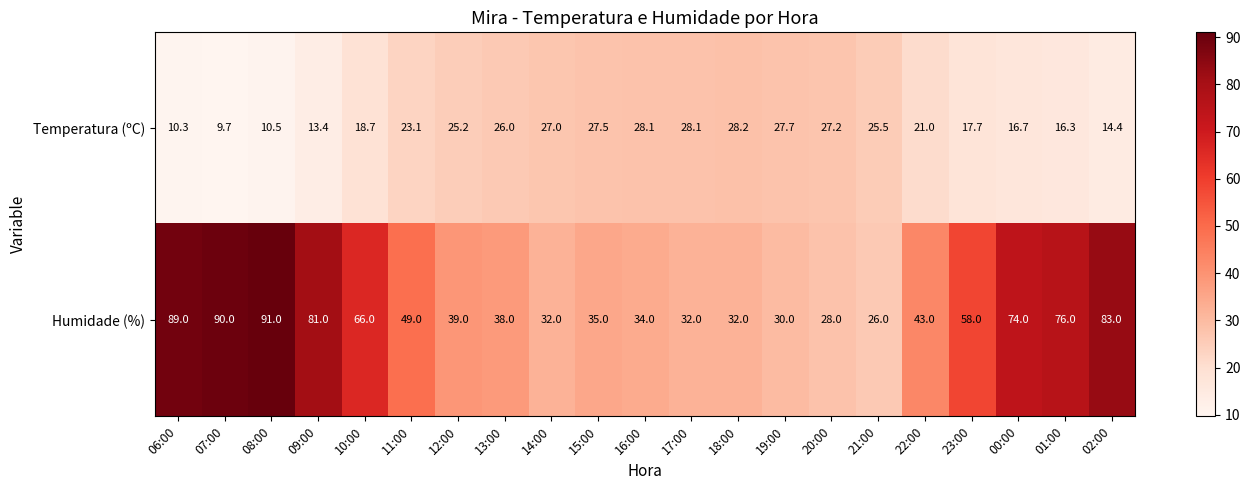

At which label is Humidade (%) closest to 58?

23:00